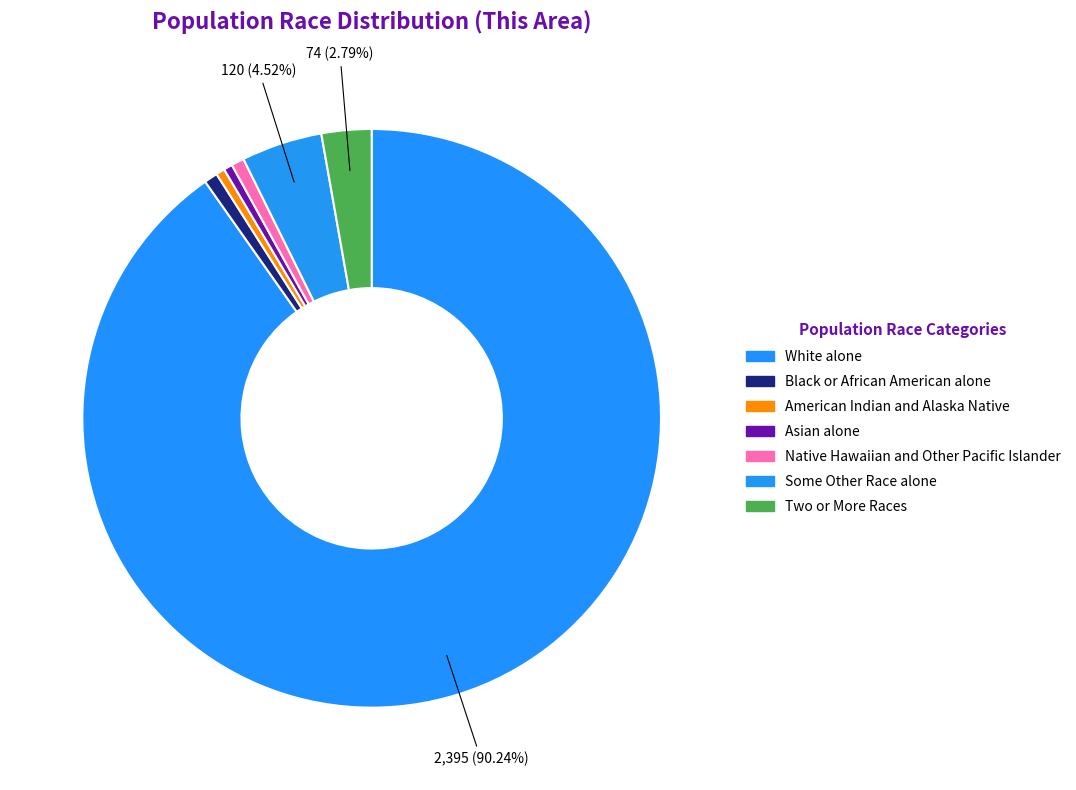

To the nearest percent, what is the difference between the largest and smallest slice percentages?

90%